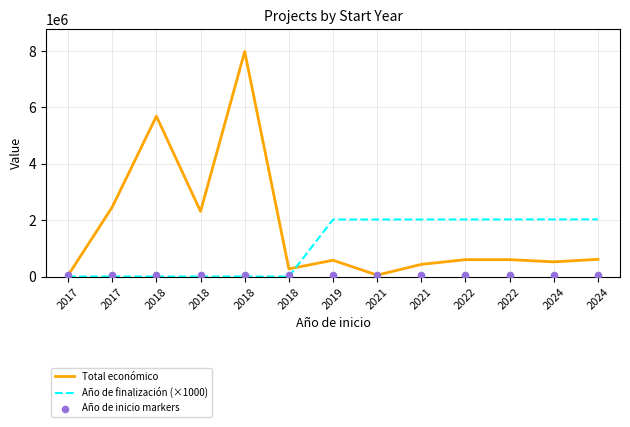

Which series has the largest Y range (max minus min)?

Total económico